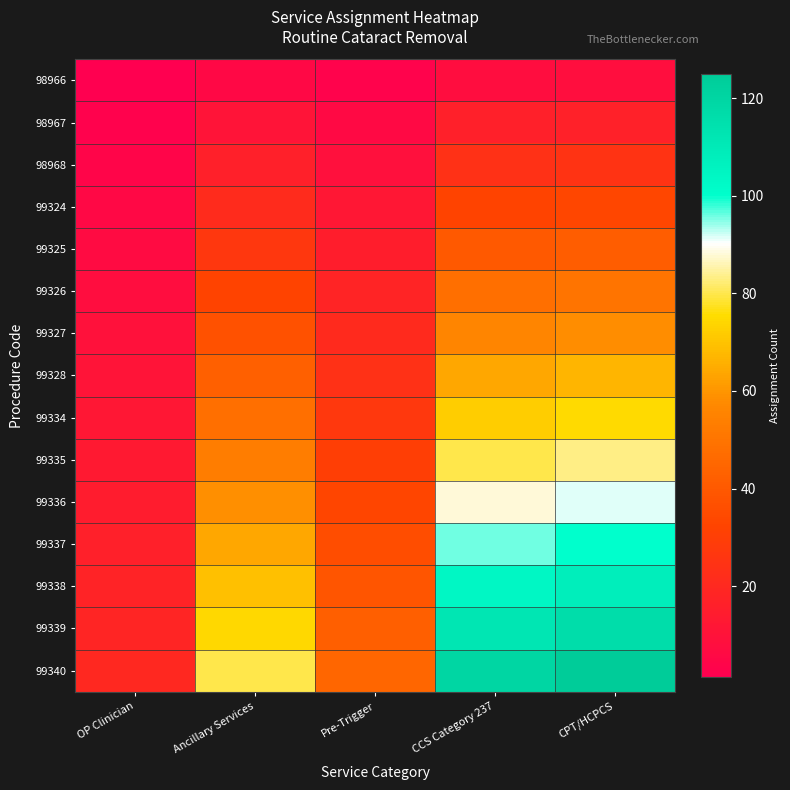

Reading left to right, list all the values displayed in this chart.

98966: OP Clinician=1.3	Ancillary Services=5.3	Pre-Trigger=3.0	CCS Category 237=8.0	CPT/HCPCS=8.3
98967: OP Clinician=2.7	Ancillary Services=10.7	Pre-Trigger=6.0	CCS Category 237=16.0	CPT/HCPCS=16.7
98968: OP Clinician=4.0	Ancillary Services=16.0	Pre-Trigger=9.0	CCS Category 237=24.0	CPT/HCPCS=25.0
99324: OP Clinician=5.3	Ancillary Services=21.3	Pre-Trigger=12.0	CCS Category 237=32.0	CPT/HCPCS=33.3
99325: OP Clinician=6.7	Ancillary Services=26.7	Pre-Trigger=15.0	CCS Category 237=40.0	CPT/HCPCS=41.7
99326: OP Clinician=8.0	Ancillary Services=32.0	Pre-Trigger=18.0	CCS Category 237=48.0	CPT/HCPCS=50.0
99327: OP Clinician=9.3	Ancillary Services=37.3	Pre-Trigger=21.0	CCS Category 237=56.0	CPT/HCPCS=58.3
99328: OP Clinician=10.7	Ancillary Services=42.7	Pre-Trigger=24.0	CCS Category 237=64.0	CPT/HCPCS=66.7
99334: OP Clinician=12.0	Ancillary Services=48.0	Pre-Trigger=27.0	CCS Category 237=72.0	CPT/HCPCS=75.0
99335: OP Clinician=13.3	Ancillary Services=53.3	Pre-Trigger=30.0	CCS Category 237=80.0	CPT/HCPCS=83.3
99336: OP Clinician=14.7	Ancillary Services=58.7	Pre-Trigger=33.0	CCS Category 237=88.0	CPT/HCPCS=91.7
99337: OP Clinician=16.0	Ancillary Services=64.0	Pre-Trigger=36.0	CCS Category 237=96.0	CPT/HCPCS=100.0
99338: OP Clinician=17.3	Ancillary Services=69.3	Pre-Trigger=39.0	CCS Category 237=104.0	CPT/HCPCS=108.3
99339: OP Clinician=18.7	Ancillary Services=74.7	Pre-Trigger=42.0	CCS Category 237=112.0	CPT/HCPCS=116.7
99340: OP Clinician=20.0	Ancillary Services=80.0	Pre-Trigger=45.0	CCS Category 237=120.0	CPT/HCPCS=125.0